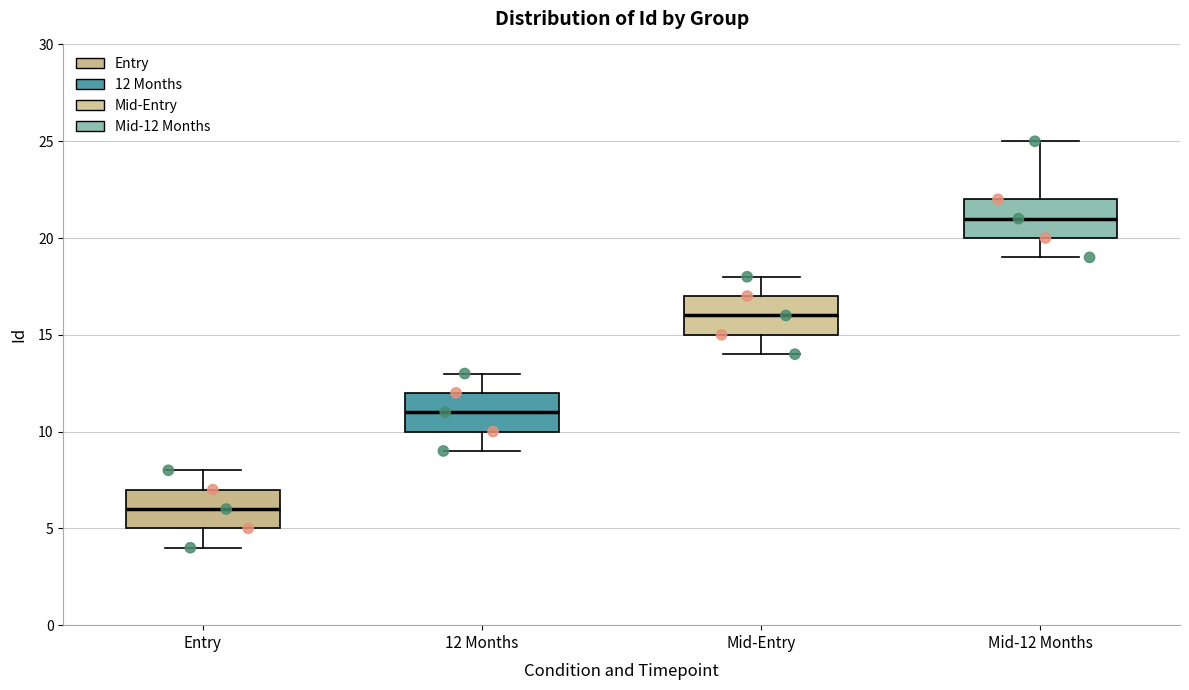

Reading left to right, transcribe this box plot: for each box, give where its median line is, the range the box spans, and where its two whiskers end, as read against the y-axis. The values are not printed on the chart, so give them approximately, as read against the axis.

Entry: median 6, box 5 to 7, whiskers 4 to 8
12 Months: median 11, box 10 to 12, whiskers 9 to 13
Mid-Entry: median 16, box 15 to 17, whiskers 14 to 18
Mid-12 Months: median 21, box 20 to 22, whiskers 19 to 25